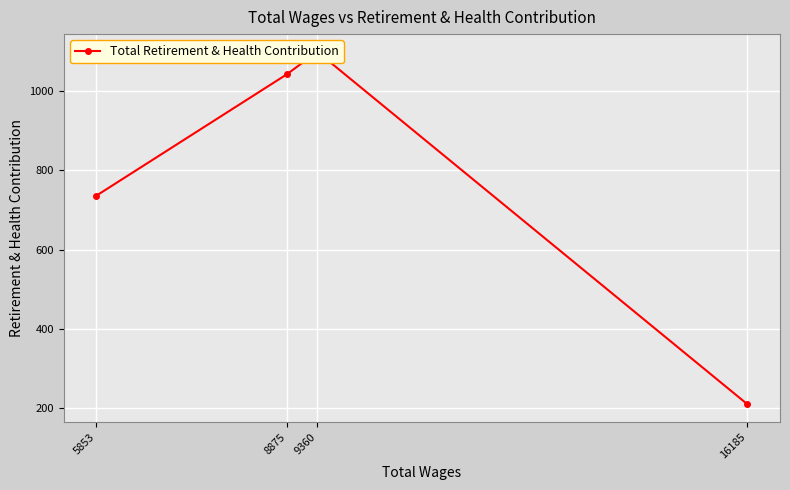

What is the change in value from 9360 to 5853?

-363